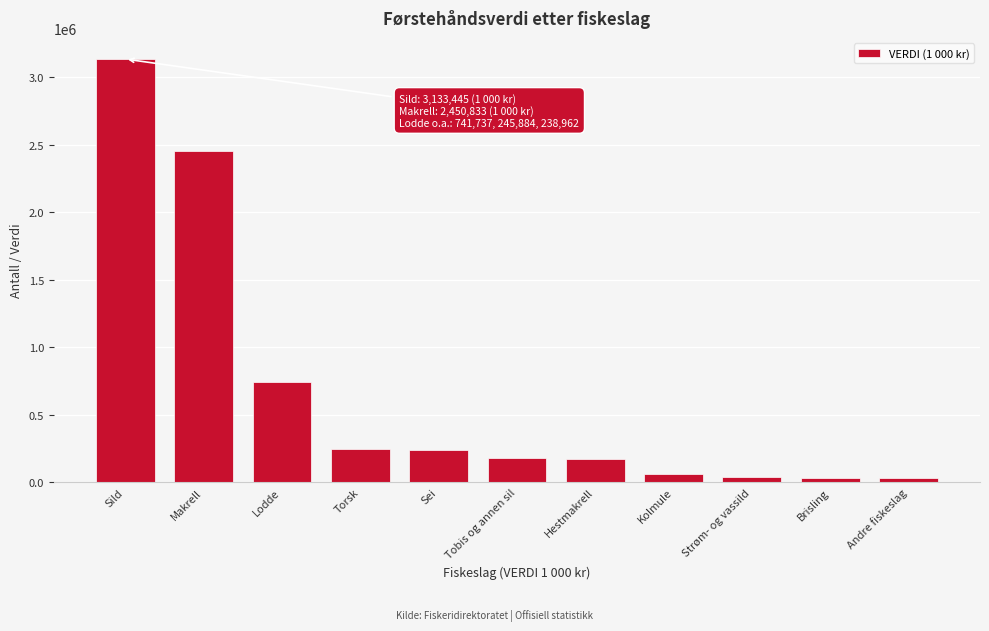

Is it true that the value at Sild is 3133445?

True